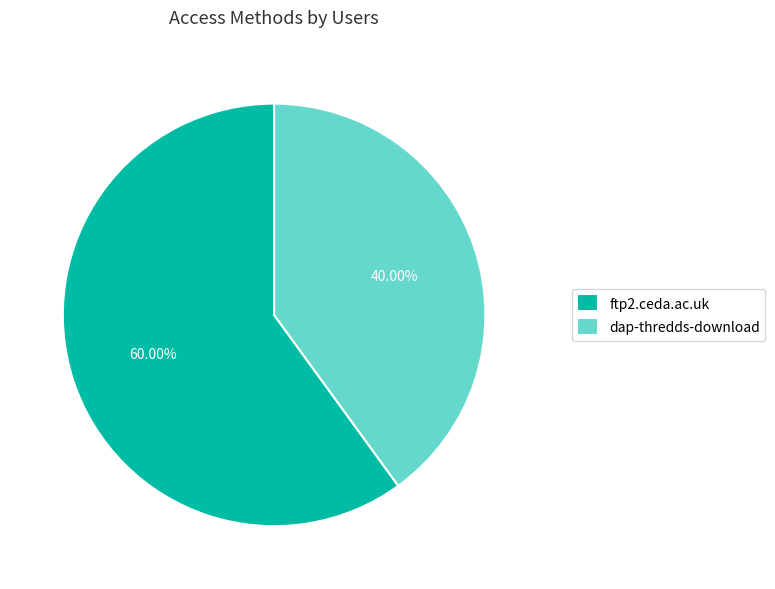

Does any single category account for the majority?

Yes